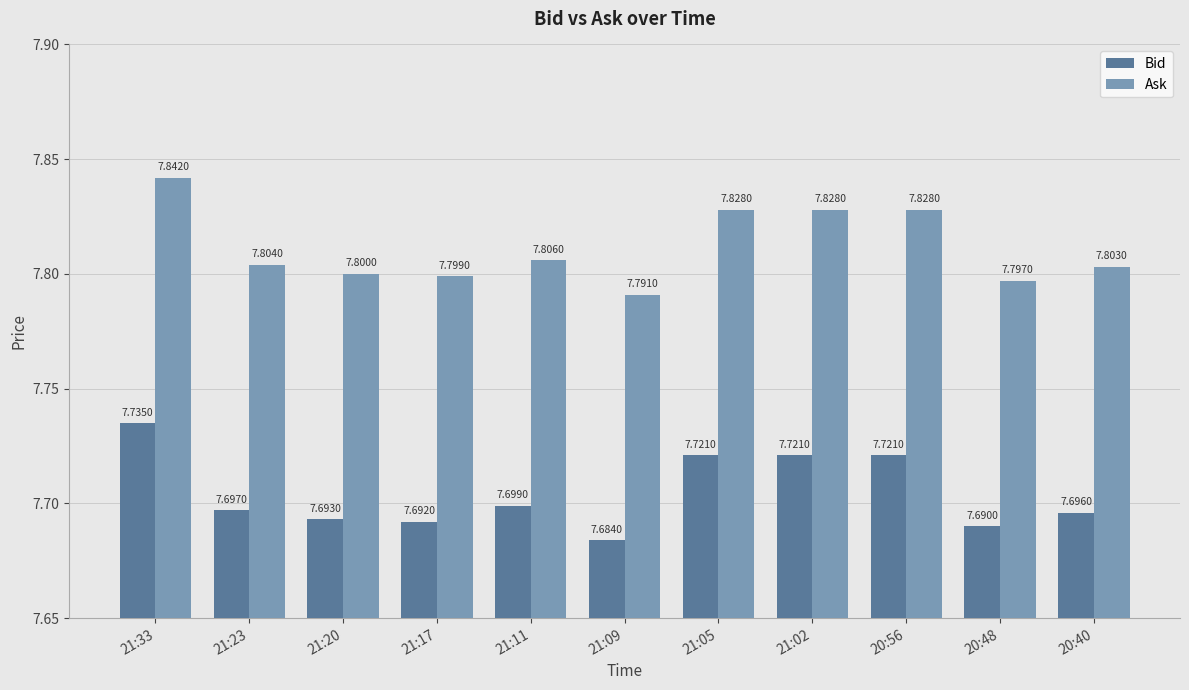

Reading left to right, list all the values displayed in this chart.

Bid: 7.7	7.7	7.7	7.7	7.7	7.7	7.7	7.7	7.7	7.7	7.7
Ask: 7.8	7.8	7.8	7.8	7.8	7.8	7.8	7.8	7.8	7.8	7.8